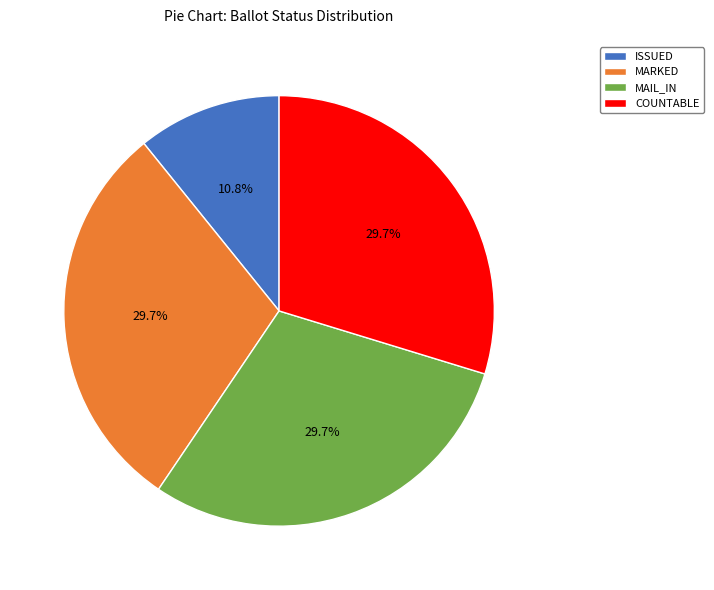

Between ISSUED and COUNTABLE, which is larger?

COUNTABLE